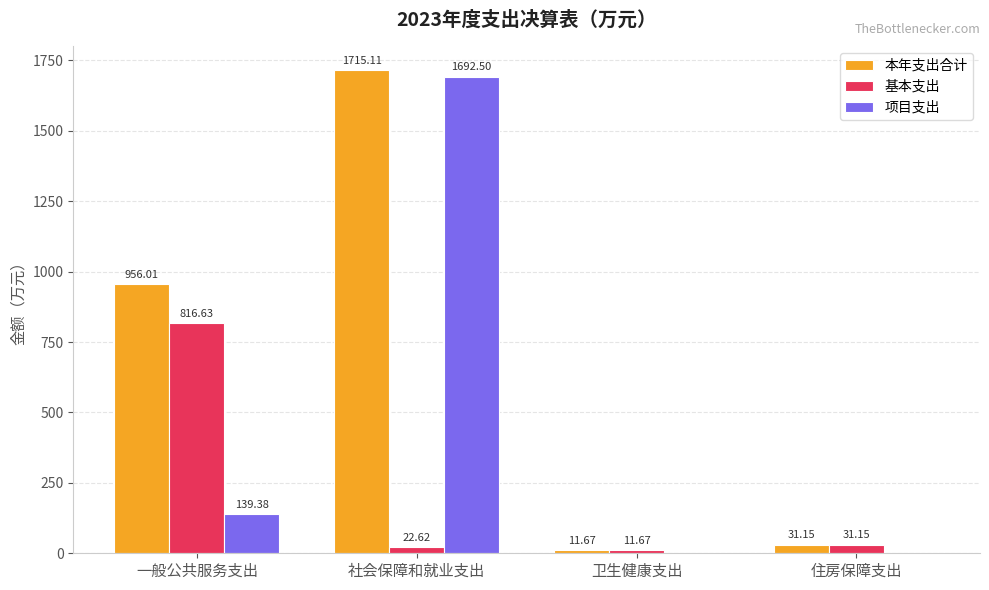

How many groups of bars are there?

4